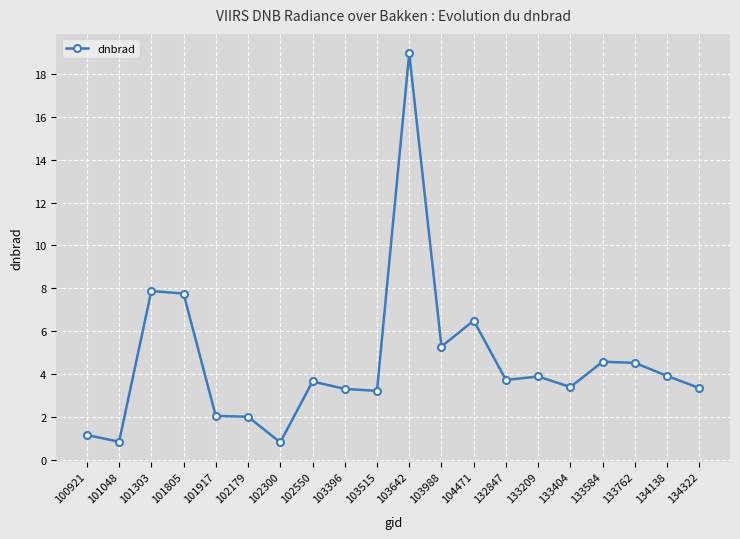

What is the average value?

4.5